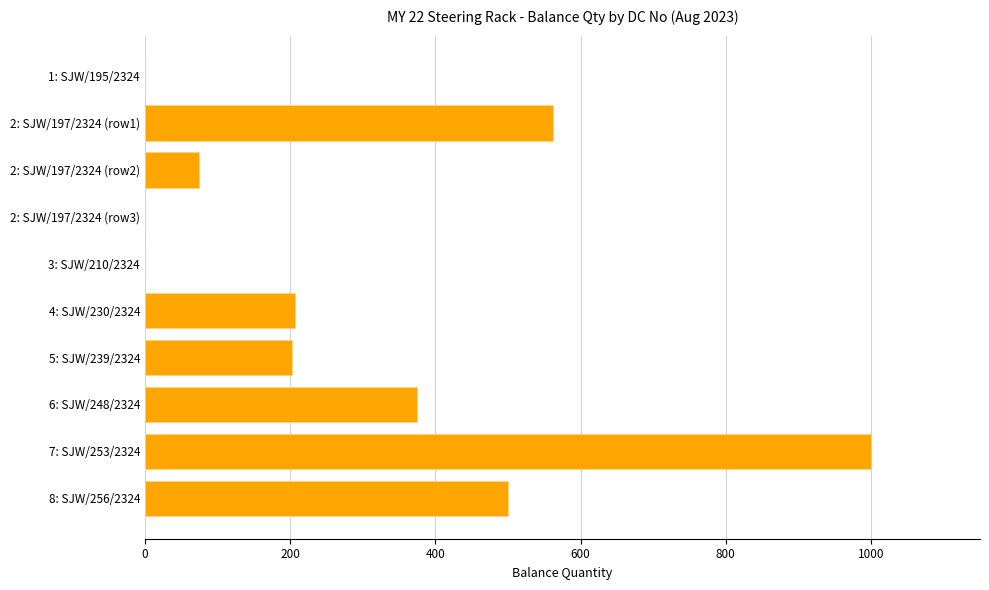

Between 7: SJW/253/2324 and 2: SJW/197/2324 (row3), which is larger?

7: SJW/253/2324